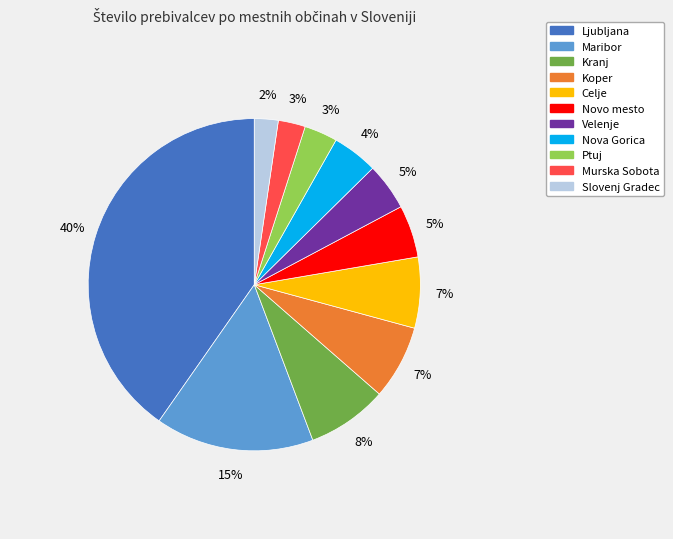

What is the largest slice in the pie chart?

Ljubljana